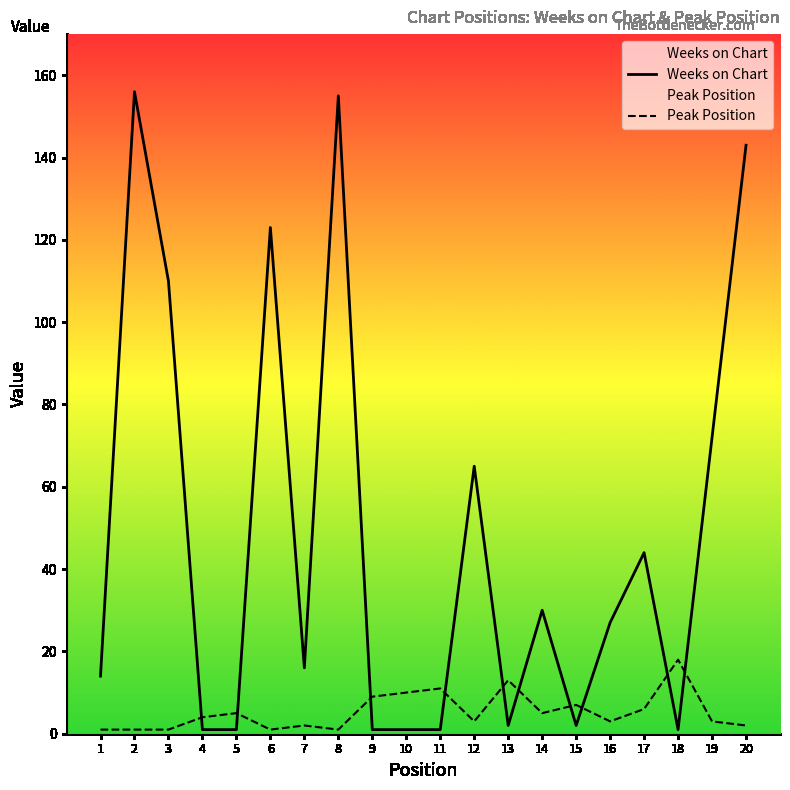

What is the value of the Weeks on Chart point at the 4th from the left?

1